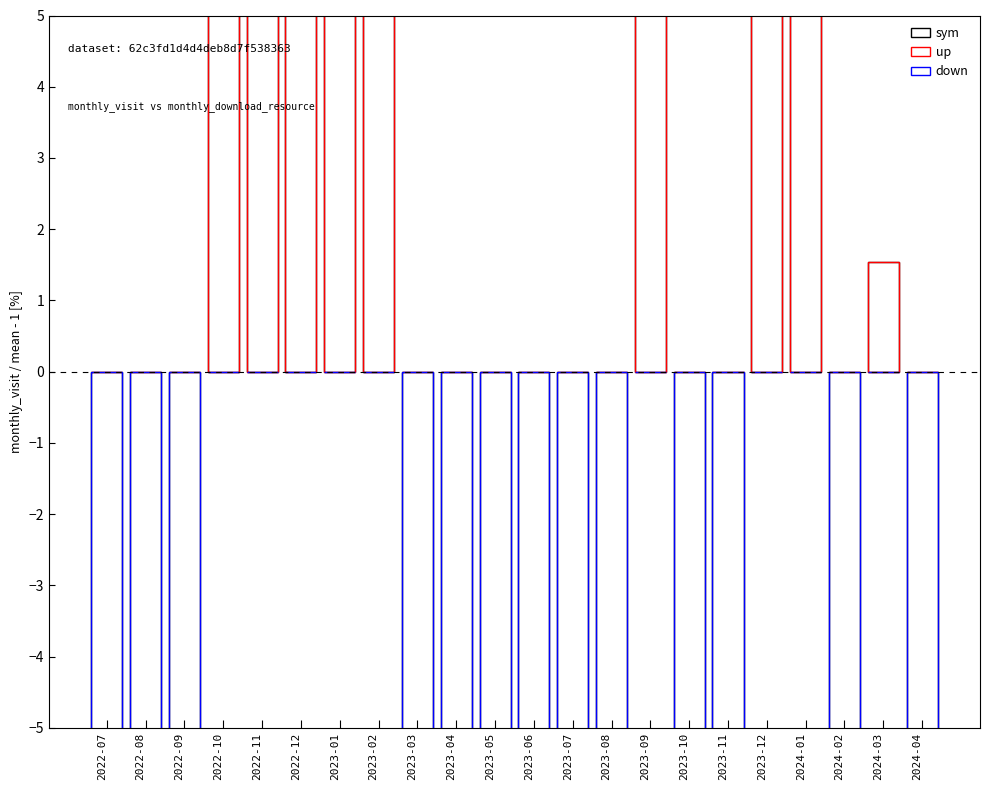

What is the minimum value shown in the chart?

-71.0